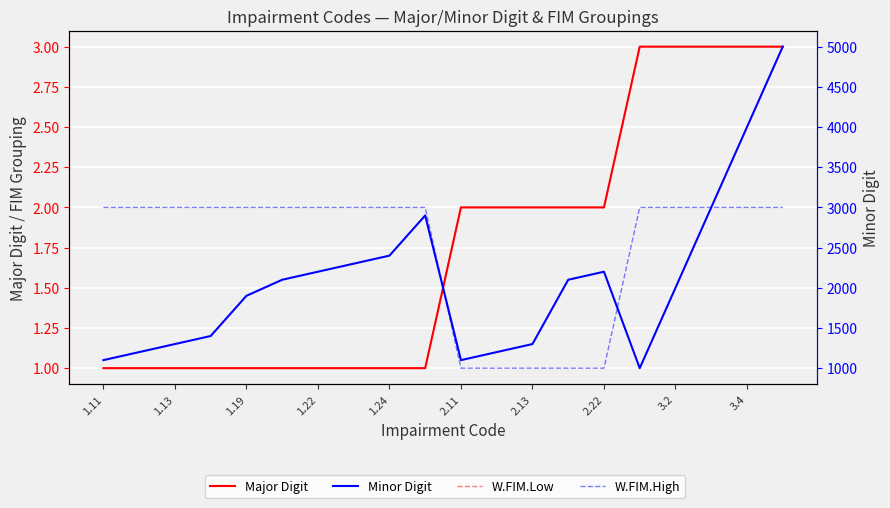

Count the number of data series in this chart.

4